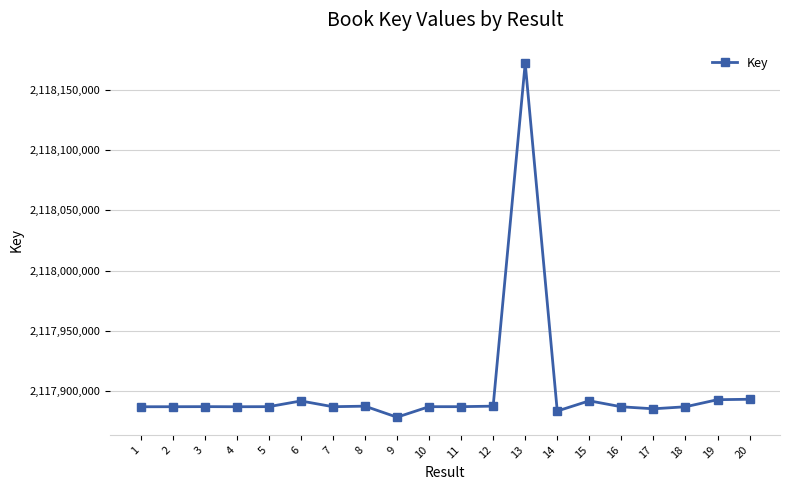

True or false: the data has more than 0 interior local peaks.

True